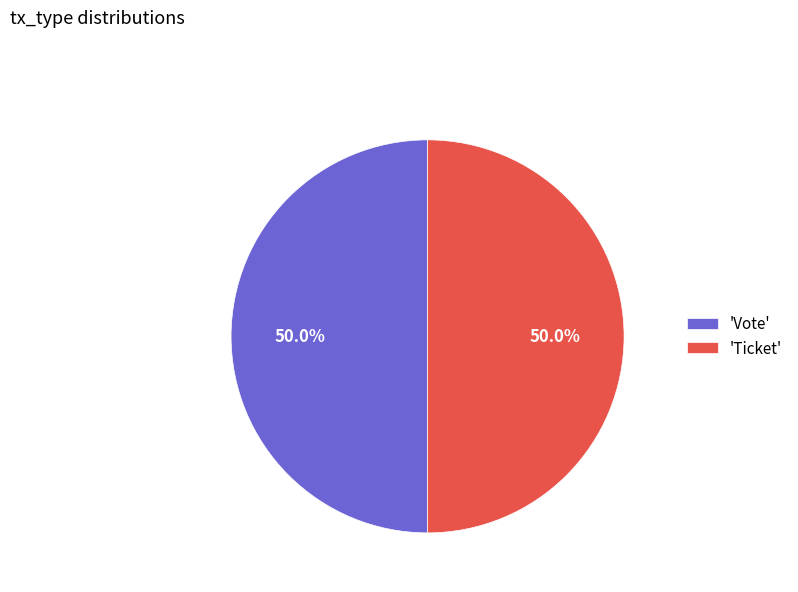

What percentage do 'Vote' and 'Ticket' together represent?

100.0%